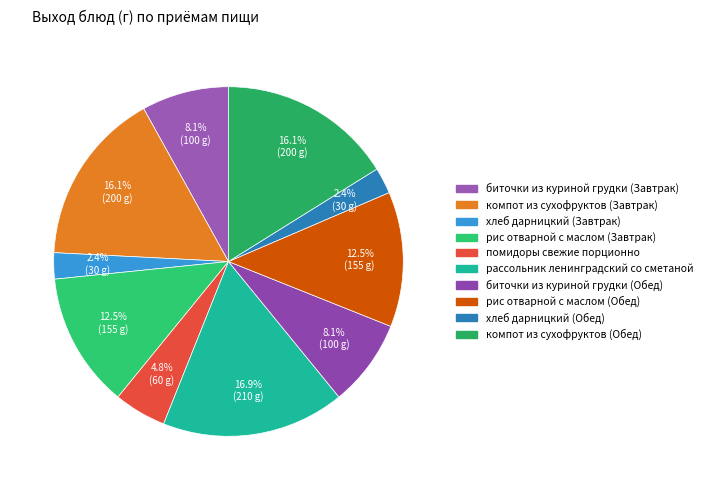

What is the change in value from биточки из куриной грудки (Завтрак) to рис отварной с маслом (Обед)?

+55